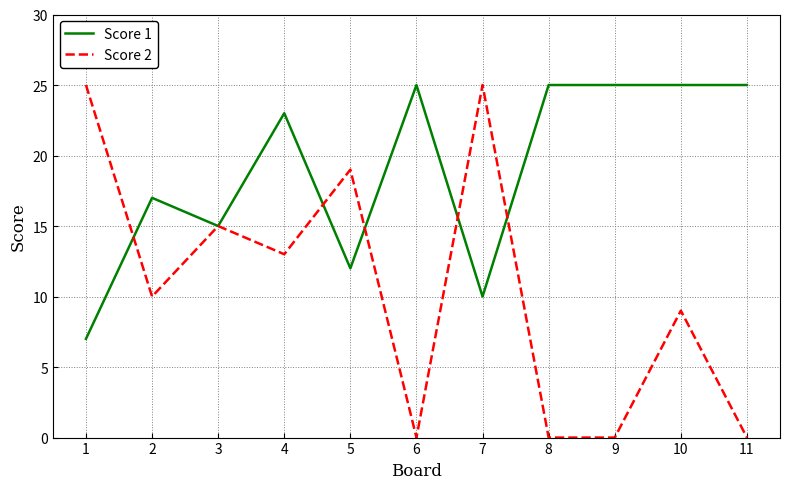

Which series has the largest total across all categories?

Score 1